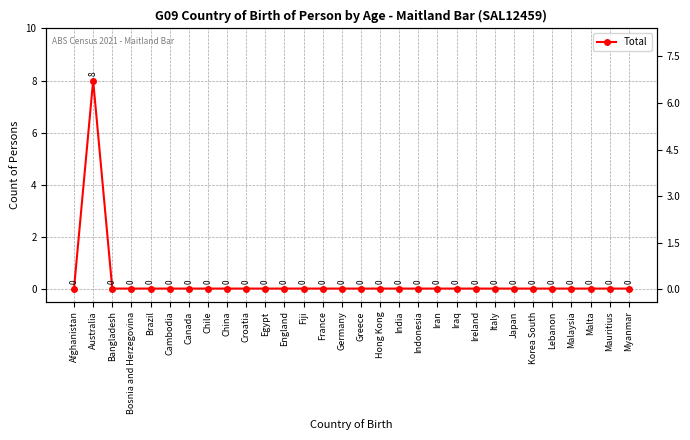

Reading left to right, extract all data points from this chart.

Afghanistan=0	Australia=8	Bangladesh=0	Bosnia and Herzegovina=0	Brazil=0	Cambodia=0	Canada=0	Chile=0	China=0	Croatia=0	Egypt=0	England=0	Fiji=0	France=0	Germany=0	Greece=0	Hong Kong=0	India=0	Indonesia=0	Iran=0	Iraq=0	Ireland=0	Italy=0	Japan=0	Korea South=0	Lebanon=0	Malaysia=0	Malta=0	Mauritius=0	Myanmar=0